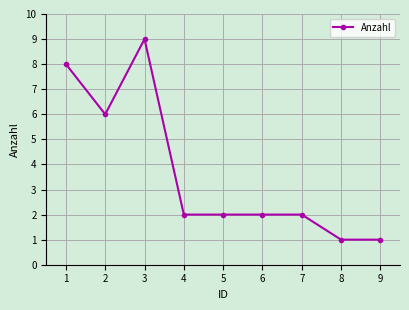

What is the difference between the second highest and second lowest values?

7